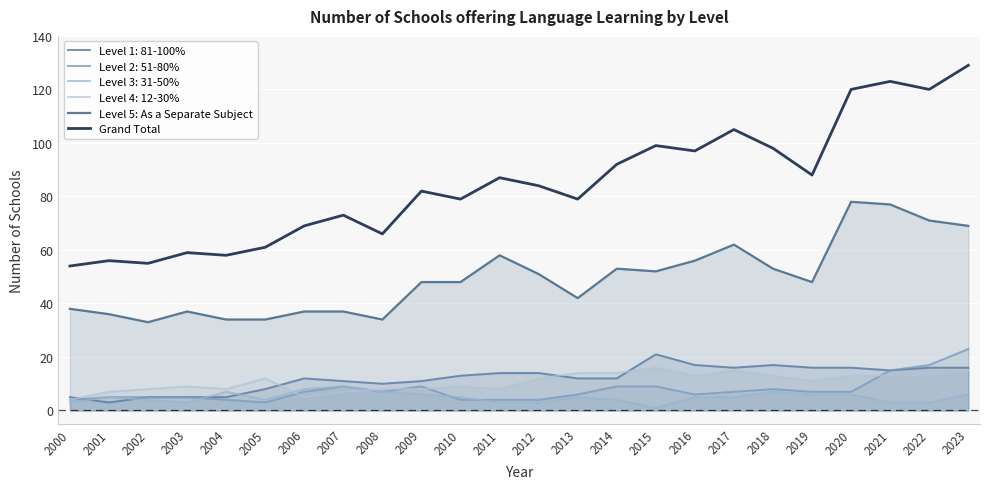

What is the value of the Level 5: As a Separate Subject point at the 11th from the left?

48